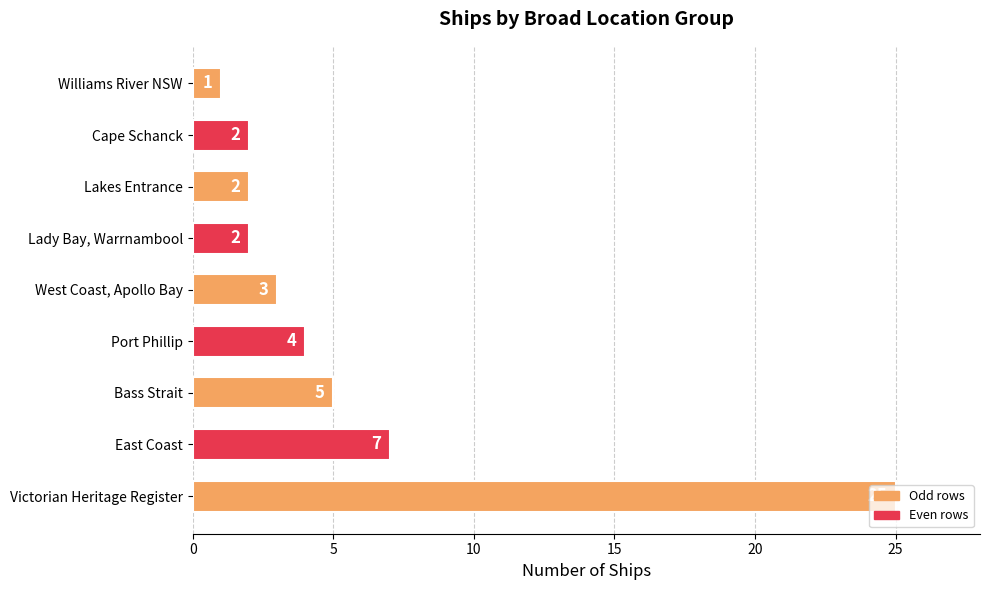

Approximately how many times larger is the value at Port Phillip compared to East Coast?

0.6